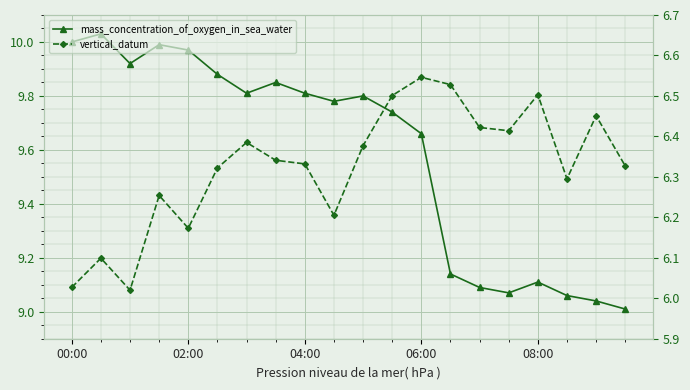

What is the value of the vertical_datum point at the 9th from the left?

6.3